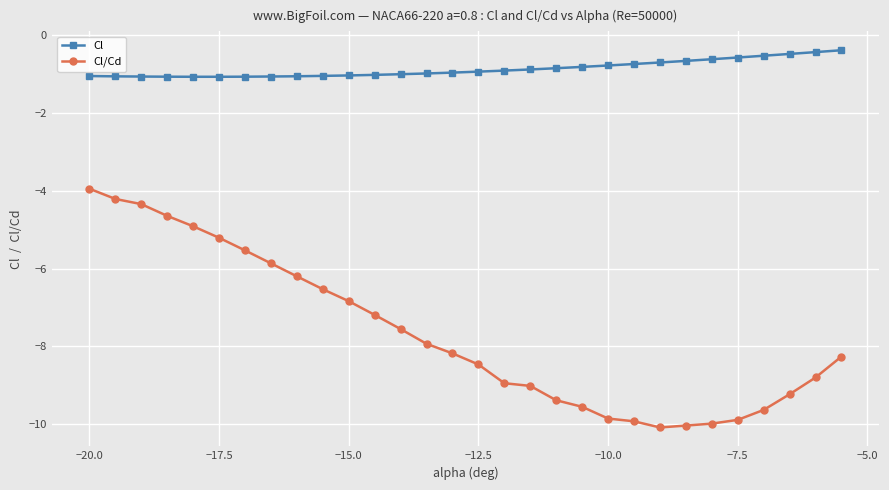

Which series has the widest spread of values?

Cl/Cd